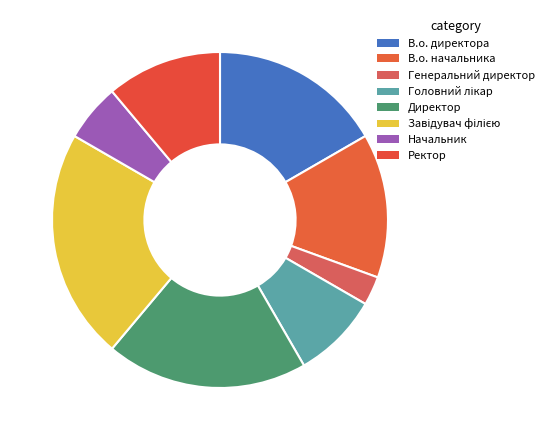

To the nearest percent, what portion does Генеральний директор represent?

3%